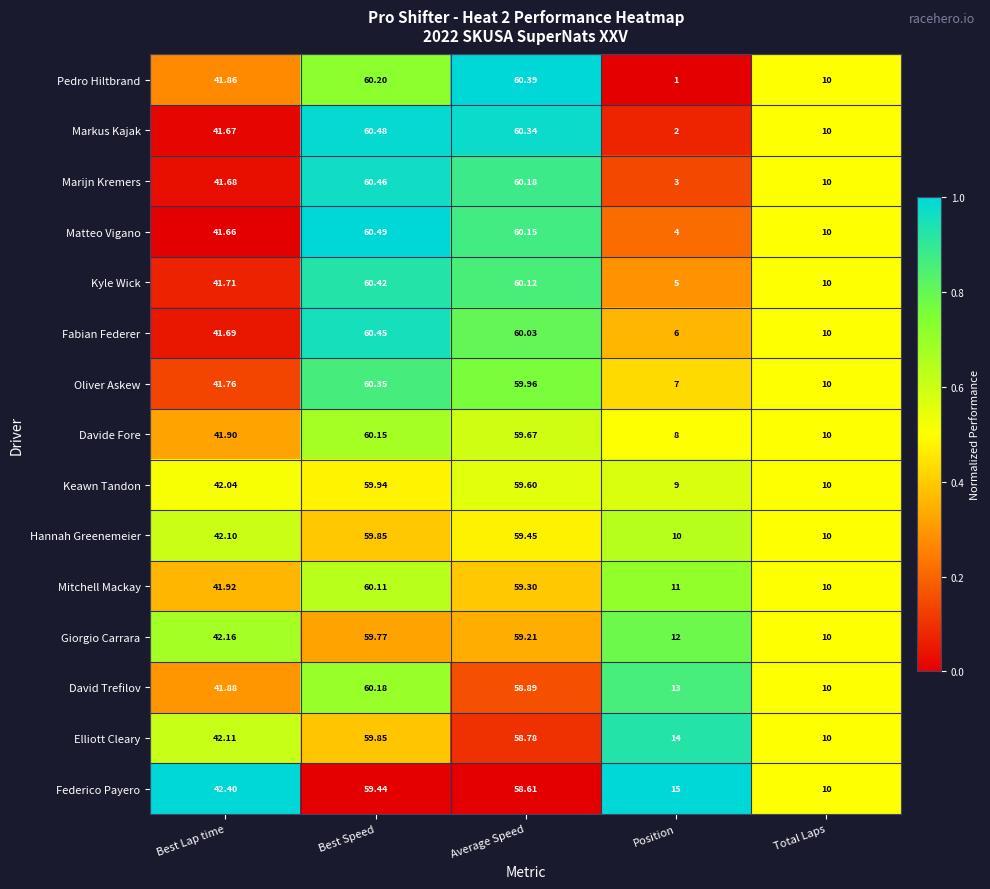

Rank the categories by Davide Fore value from lowest to highest.

Position, Total Laps, Best Lap time, Average Speed, Best Speed